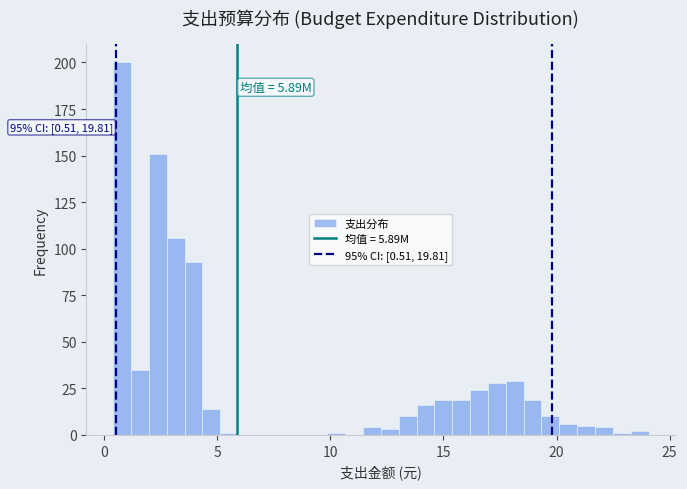

Around what value on the x-axis is the tallest bar? Give the approximate position of its centre, as read against the axis.

1.0